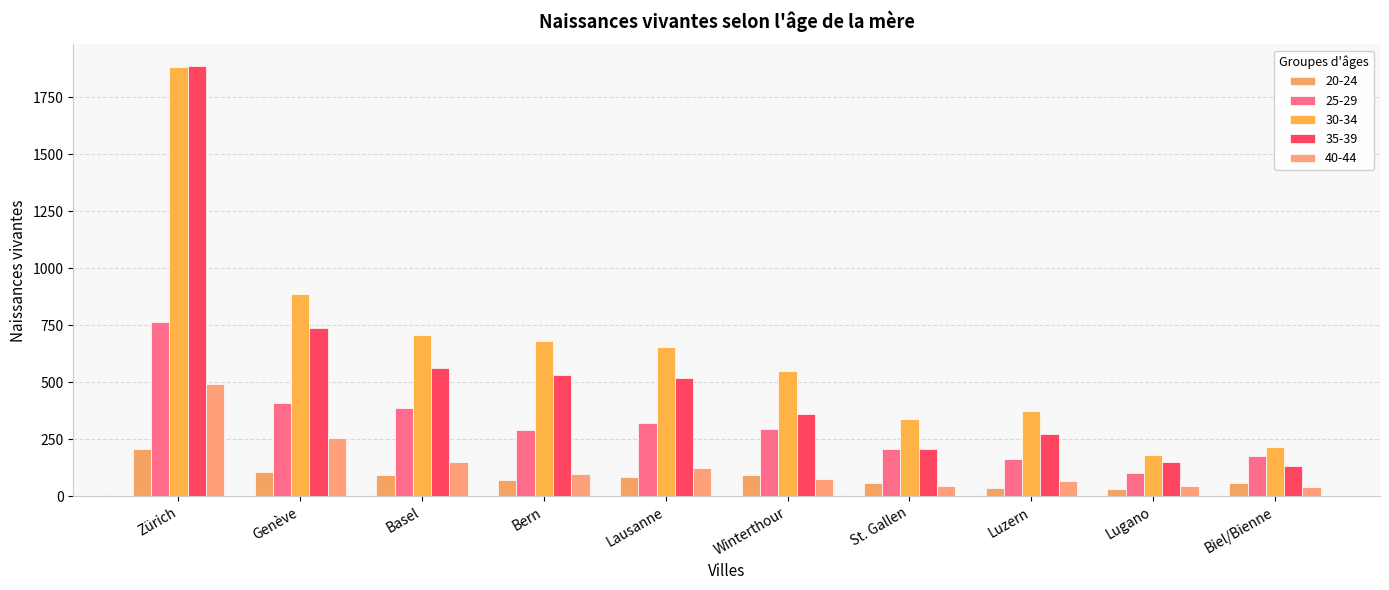

At which label does 40-44 reach its peak?

Zürich